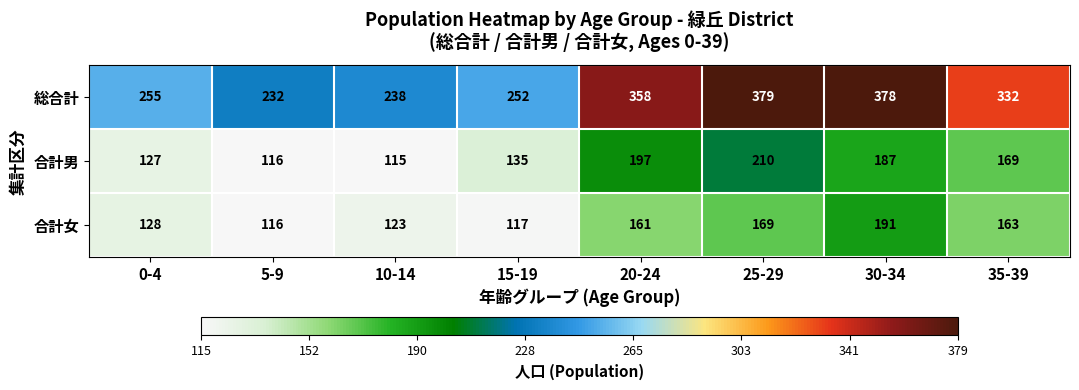

What is the maximum value shown in the chart?

379